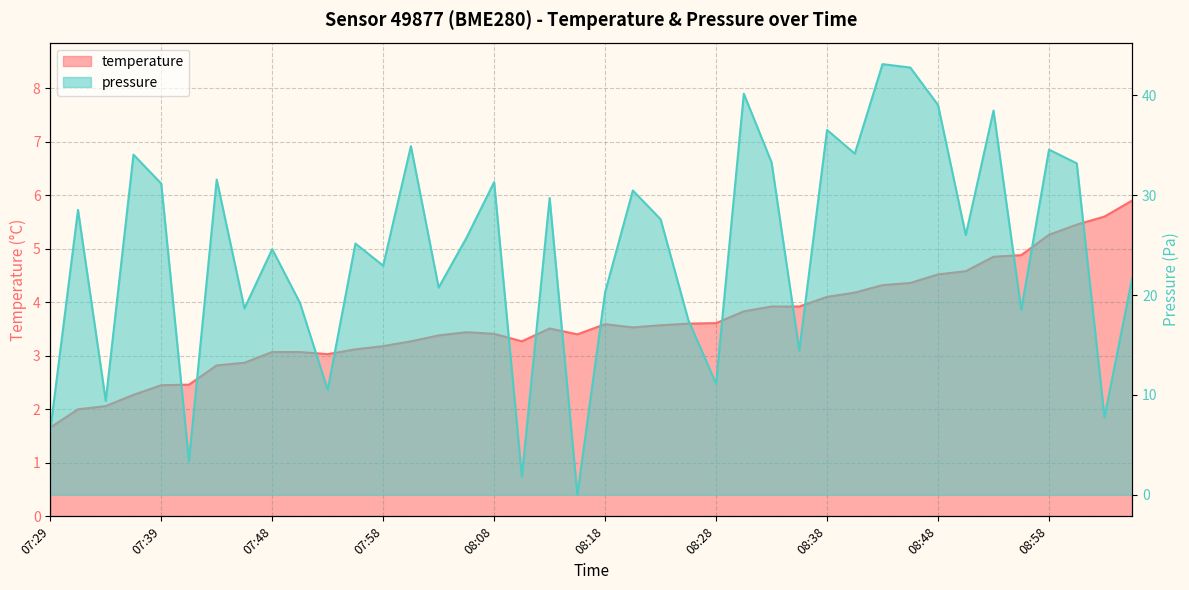

Reading left to right, transcribe all the data shown in this chart.

temperature: 1.7	2.0	2.1	2.3	2.5	2.5	2.8	2.9	3.1	3.1	3.0	3.1	3.2	3.3	3.4	3.4	3.4	3.3	3.5	3.4	3.6	3.5	3.6	3.6	3.6	3.8	3.9	3.9	4.1	4.2	4.3	4.4	4.5	4.6	4.8	4.9	5.3	5.5	5.6	5.9
pressure_norm: 6.4	28.5	9.4	34.1	31.2	3.4	31.6	18.7	24.6	19.2	10.5	25.2	22.9	34.9	20.8	25.7	31.3	1.8	29.7	0.0	20.3	30.5	27.6	17.5	11.1	40.2	33.3	14.4	36.5	34.2	43.1	42.8	39.0	26.0	38.5	18.5	34.6	33.2	7.8	21.7